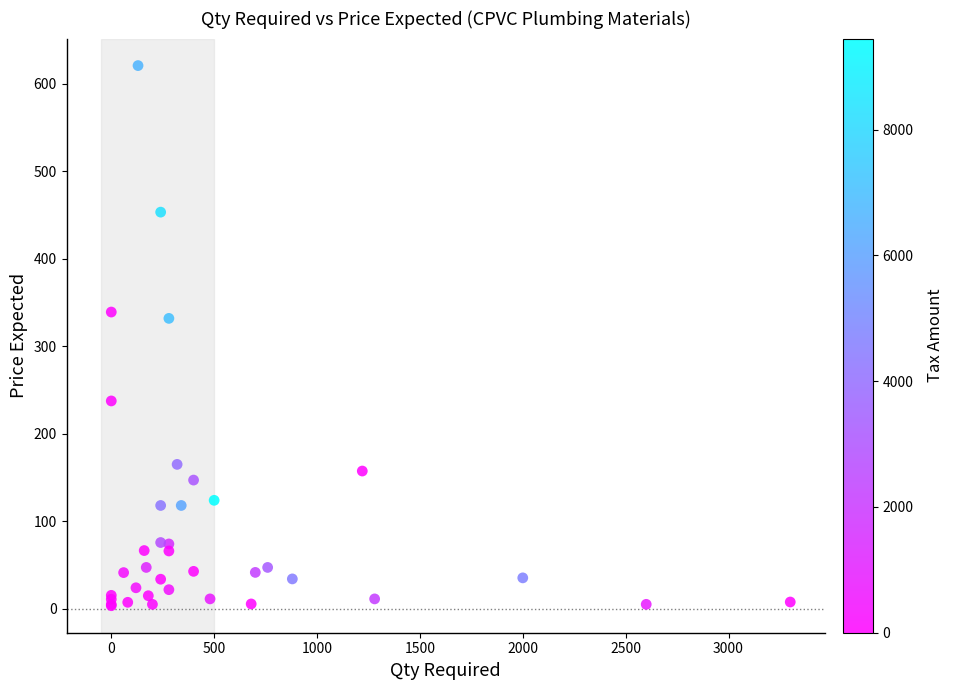

What Y value in the scatter plot is closest to 312?

331.8